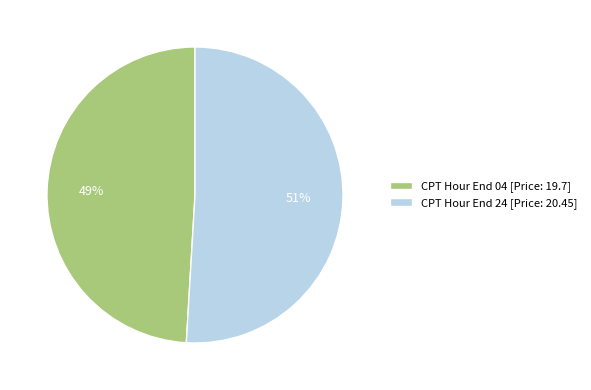

Count the number of slices in the pie.

2